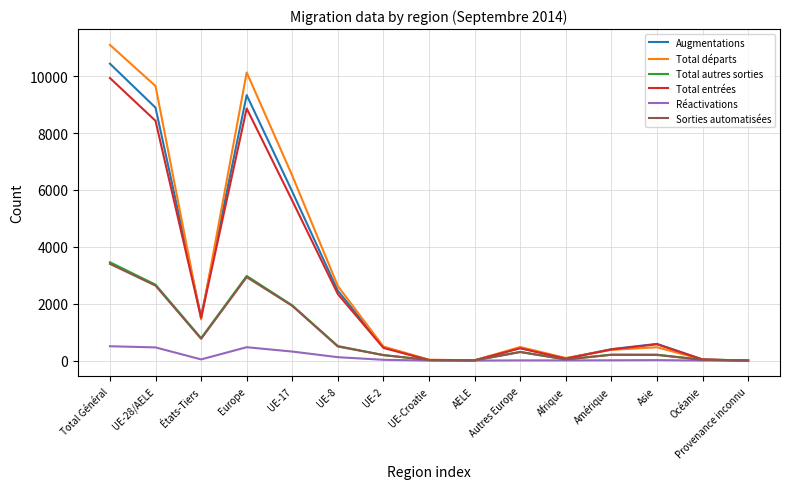

Where is the first local minimum for Augmentations?

États-Tiers